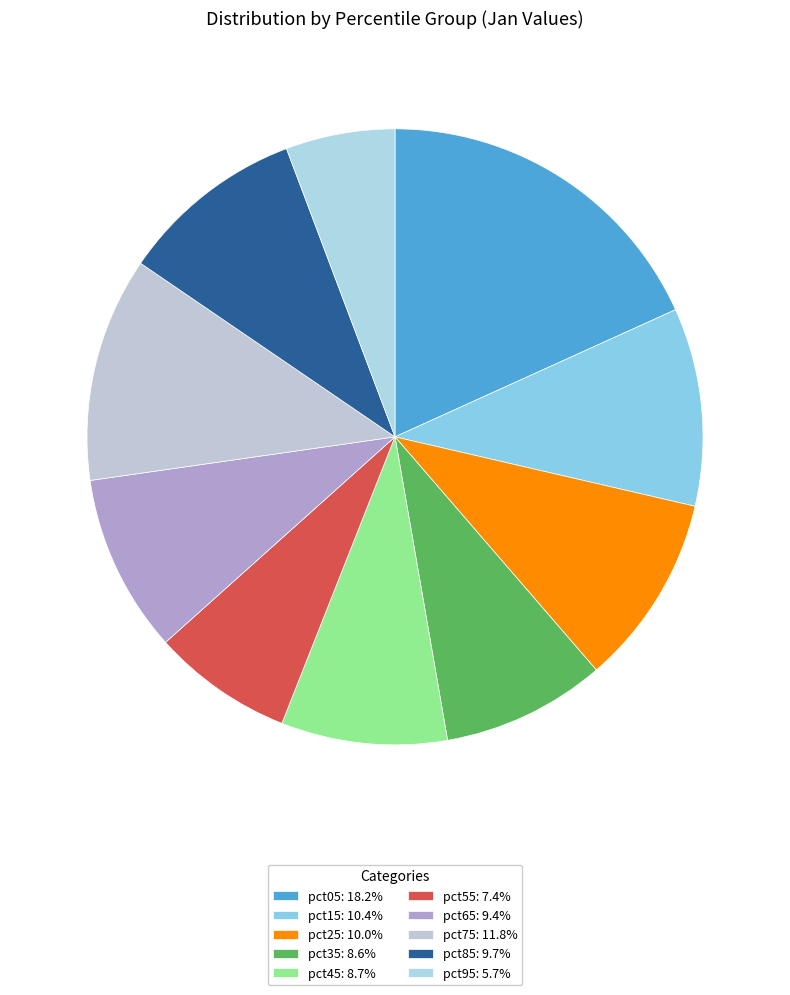

To the nearest percent, what is the difference between the pct35 and pct05 slice percentages?

10%